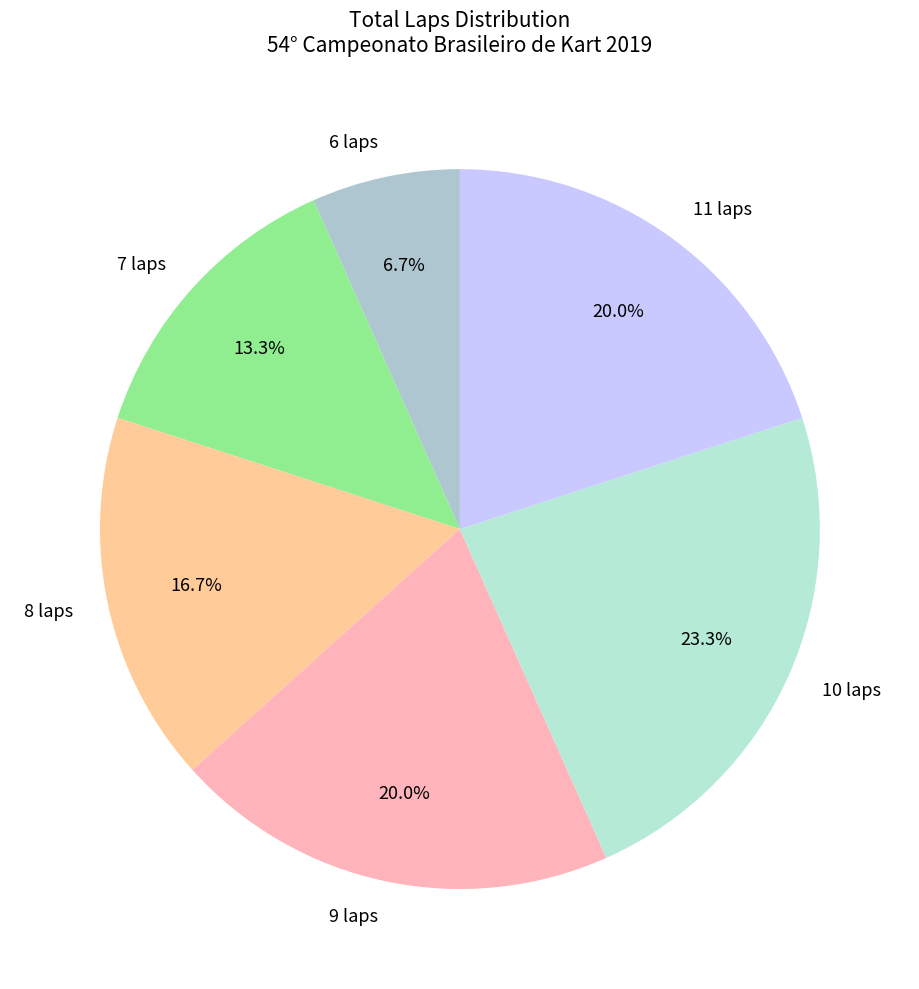

Which has a higher value, 9 laps or 6 laps?

9 laps